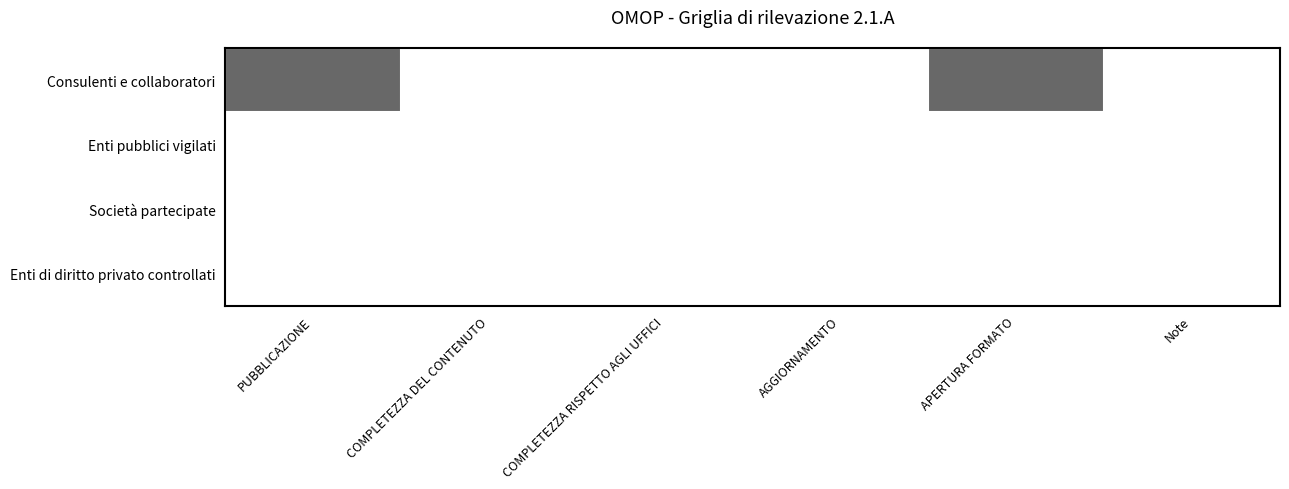

List the series in order of their peak value, highest first.

Consulenti e collaboratori, Enti pubblici vigilati, Società partecipate, Enti di diritto privato controllati